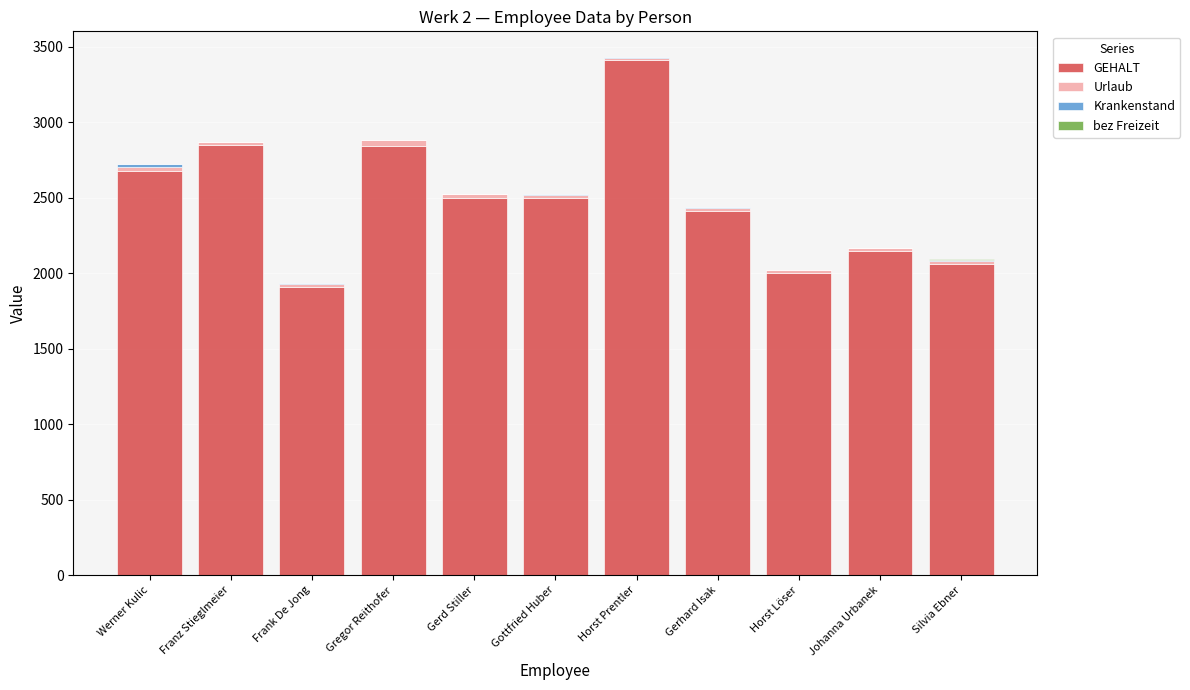

The value of GEHALT at Gottfried Huber is 2499. True or false?

True